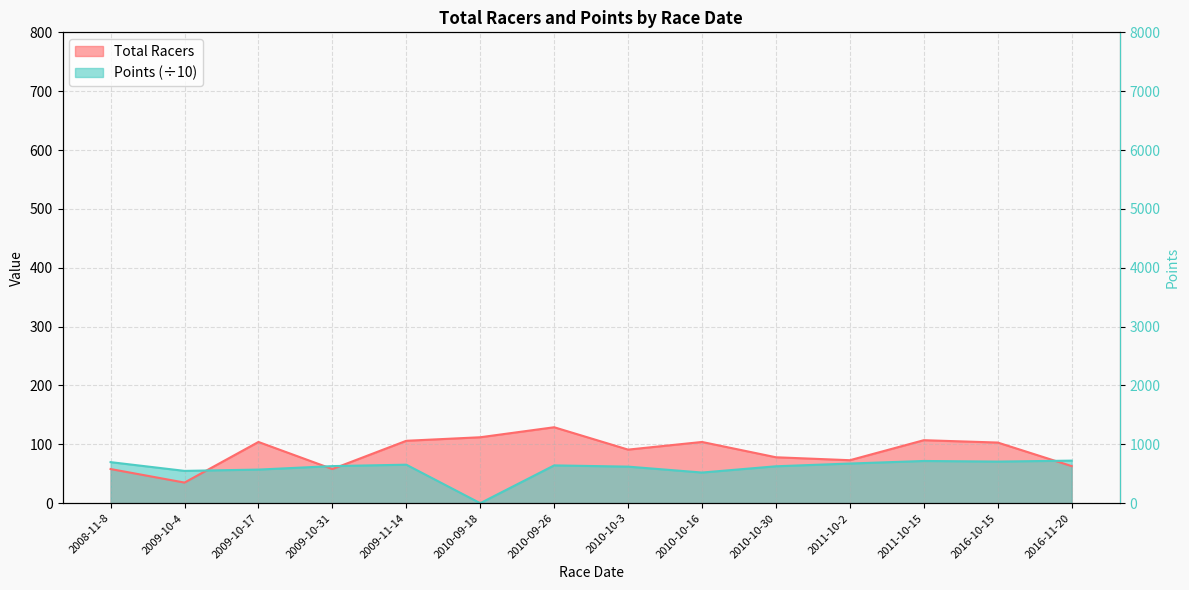

Reading left to right, transcribe all the data shown in this chart.

Total Racers: 58.0	35.0	104.0	58.0	106.0	112.0	129.0	91.0	104.0	78.0	73.0	107.0	103.0	63.0
Points: 69.7	54.9	57.1	63.0	65.4	0.0	64.2	62.1	52.1	62.7	67.4	71.7	70.7	72.3